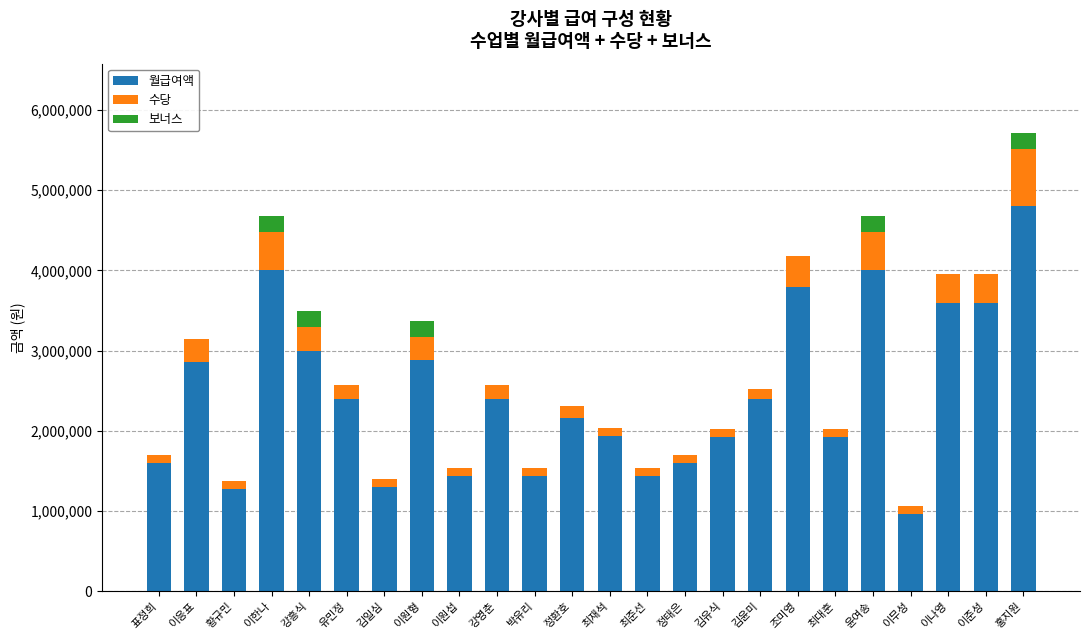

What is the total value across all series at 이준성?

3960000